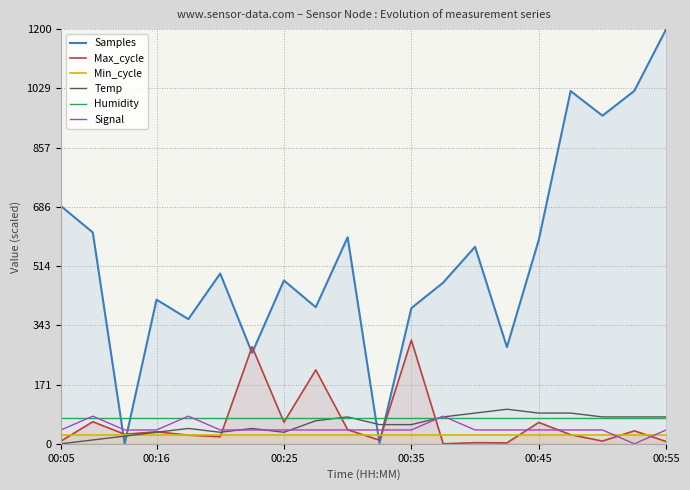

The value of Samples at 14 is 370.3. True or false?

False